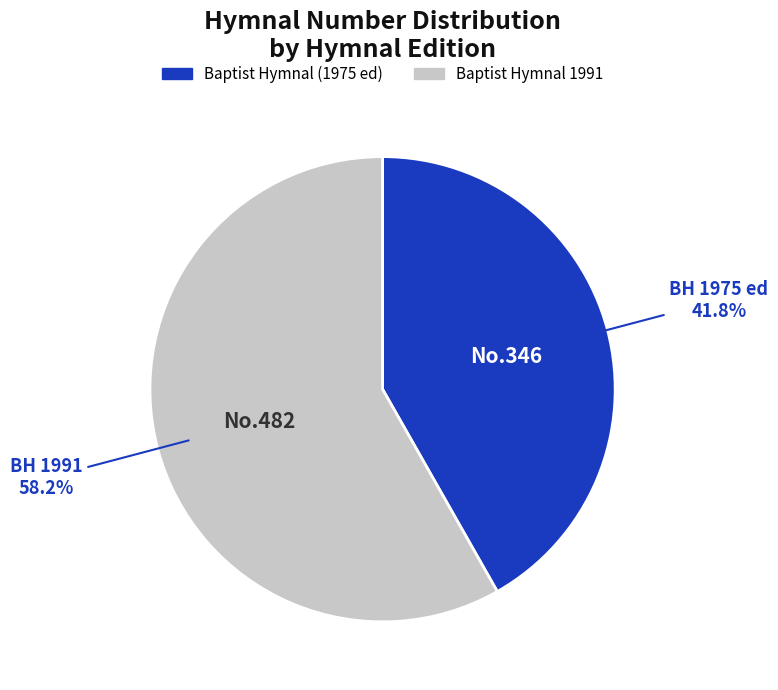

To the nearest percent, what portion does Baptist Hymnal (1975 ed) represent?

42%